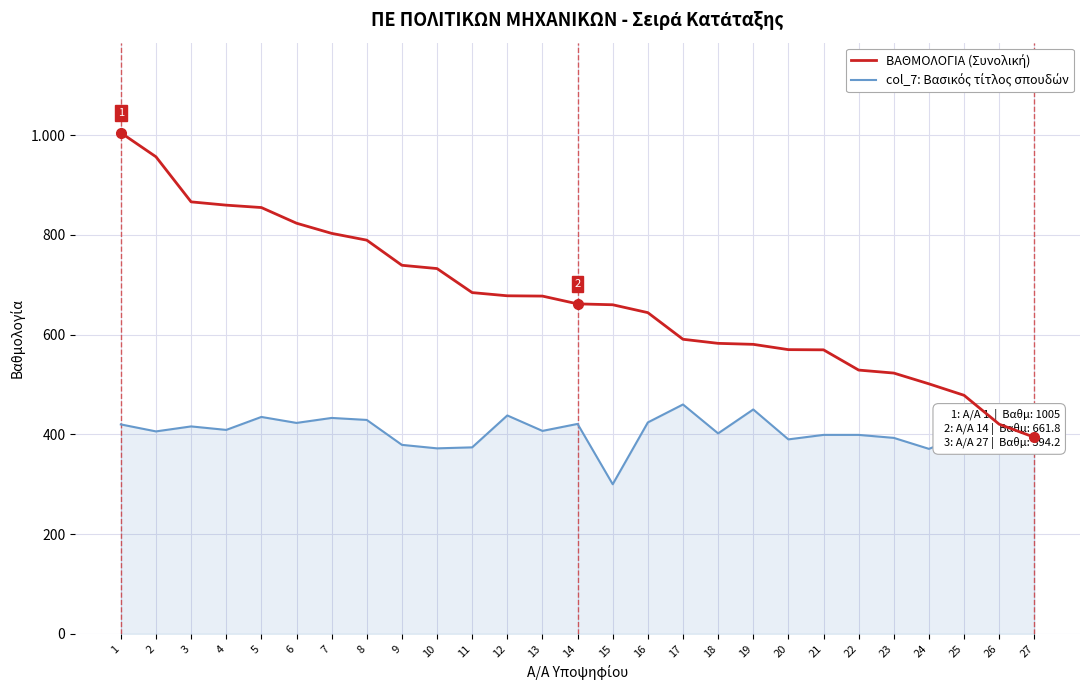

List the series in order of their peak value, highest first.

ΒΑΘΜΟΛΟΓΙΑ, col_7: Βασικός τίτλος σπουδών